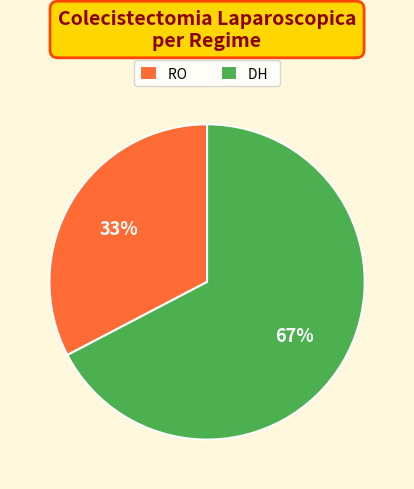

Is the sum of RO and DH greater than half?

Yes